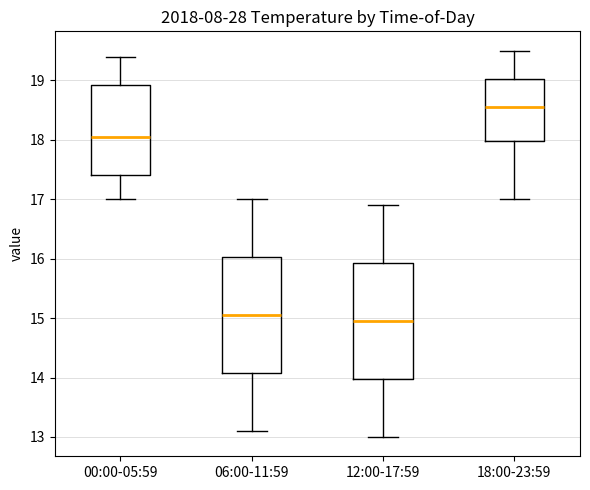

Reading left to right, read every box against the y-axis: the position of its median line, the range the box covers, and the ends of its whiskers. The values are not printed on the chart, so give them approximately, as read against the axis.

00:00-05:59: median 18.1, box 17.4 to 18.9, whiskers 17.0 to 19.4
06:00-11:59: median 15.1, box 14.1 to 16.0, whiskers 13.1 to 17.0
12:00-17:59: median 15.0, box 14.0 to 15.9, whiskers 13.0 to 16.9
18:00-23:59: median 18.6, box 18.0 to 19.0, whiskers 17.0 to 19.5